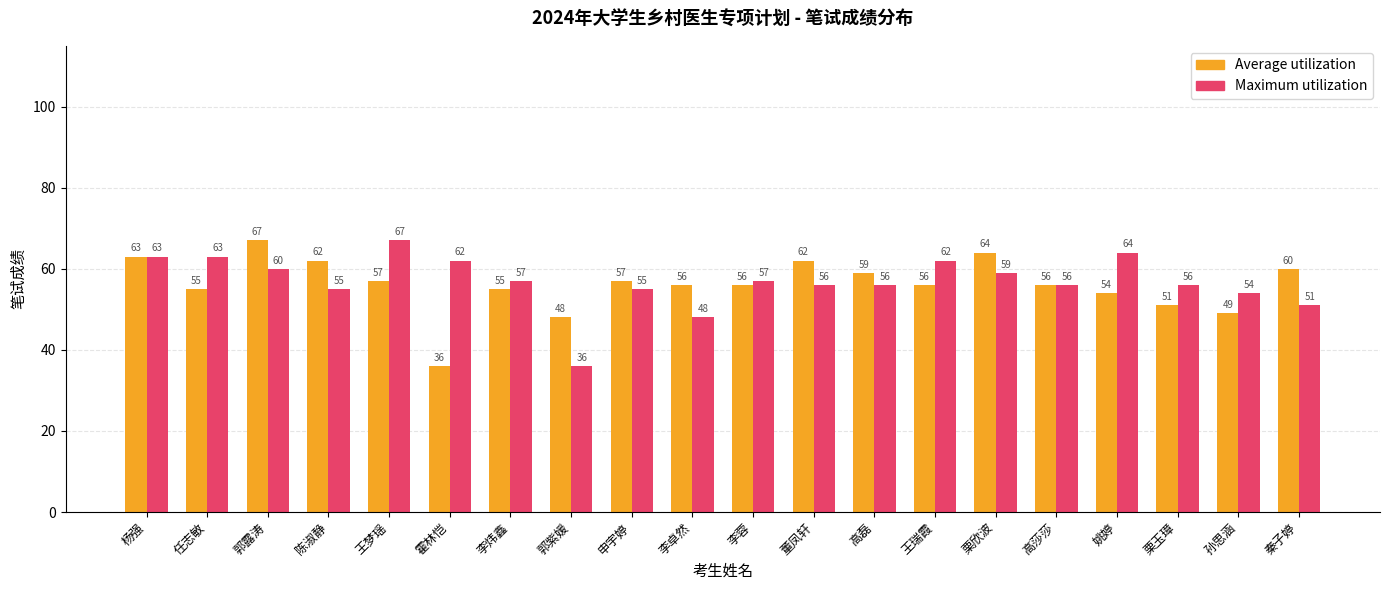

Reading left to right, transcribe all the data shown in this chart.

Average utilization: 杨强=63	任志敏=55	郭露涛=67	陈淑静=62	王梦瑶=57	霍林恺=36	李炜鑫=55	郭紫媛=48	申宇婷=57	李卓然=56	李蓉=56	董凤轩=62	高磊=59	王瑞霞=56	栗欣波=64	高莎莎=56	姚婷=54	栗玉璋=51	孙思涵=49	秦子婷=60
Maximum utilization: 杨强=63	任志敏=63	郭露涛=60	陈淑静=55	王梦瑶=67	霍林恺=62	李炜鑫=57	郭紫媛=36	申宇婷=55	李卓然=48	李蓉=57	董凤轩=56	高磊=56	王瑞霞=62	栗欣波=59	高莎莎=56	姚婷=64	栗玉璋=56	孙思涵=54	秦子婷=51